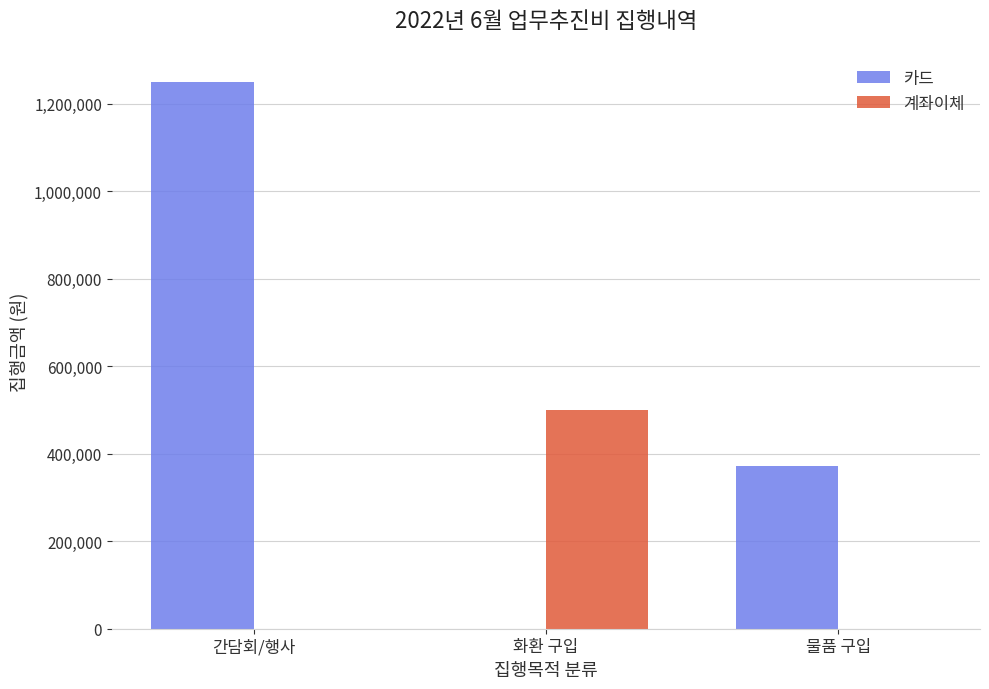

What is the spread (max minus min) of values at 물품 구입?

372500